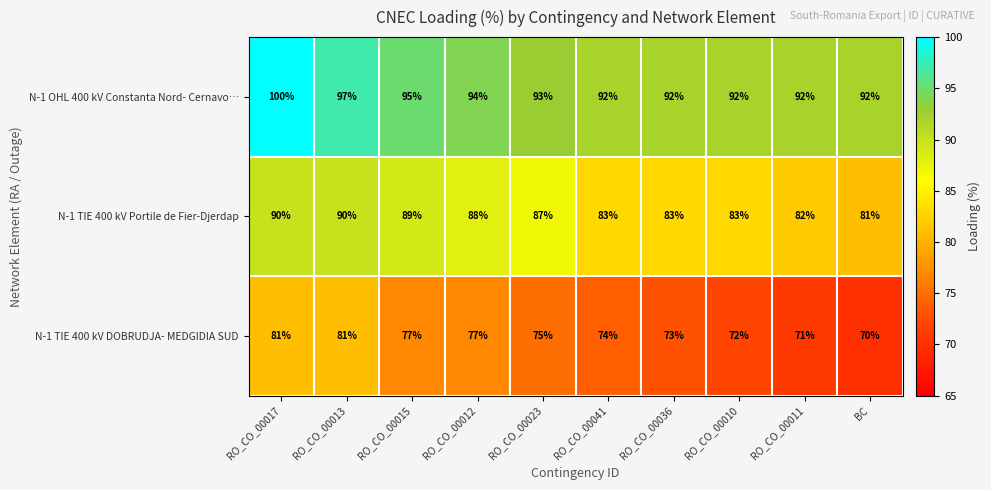

Which series has the largest total across all categories?

N-1 OHL 400 kV Constanta Nord- Cernavo…